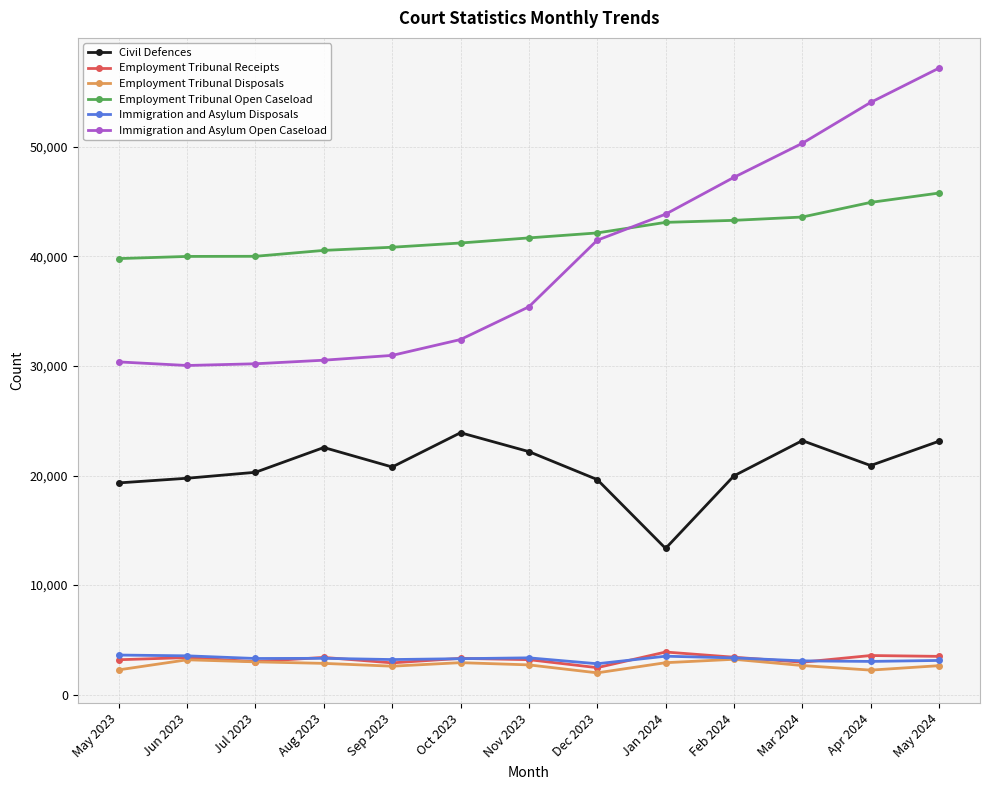

What position from the left is May 2024?

13